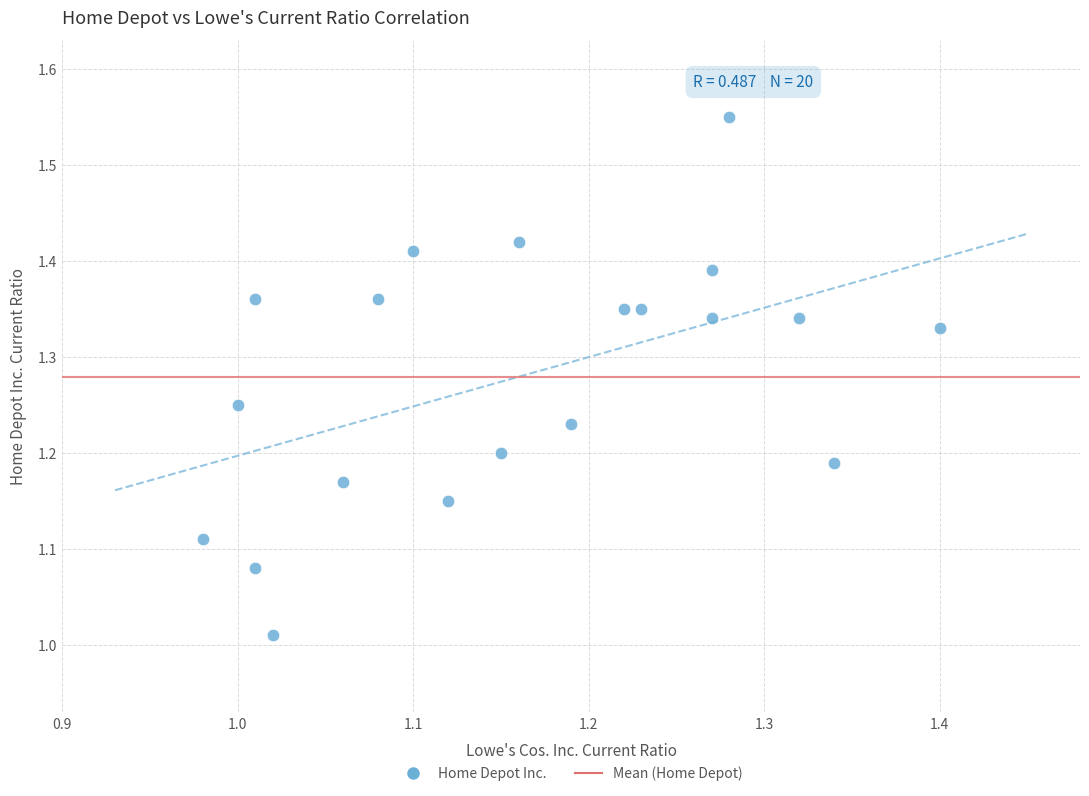

What is the range of Y values (max minus min)?

0.5